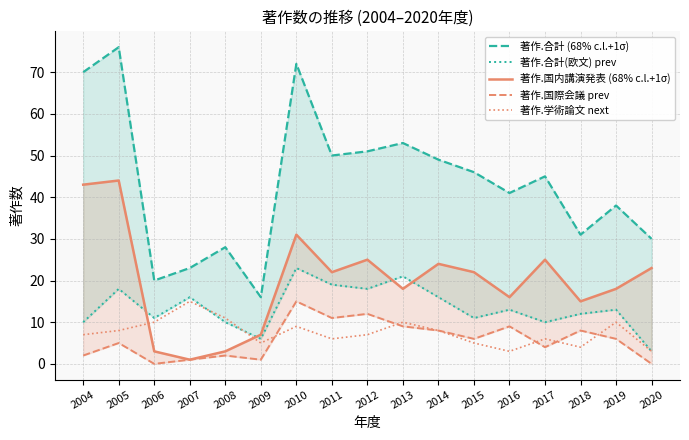

What is the value of the 著作.学術論文 next point at the 14th from the left?

6